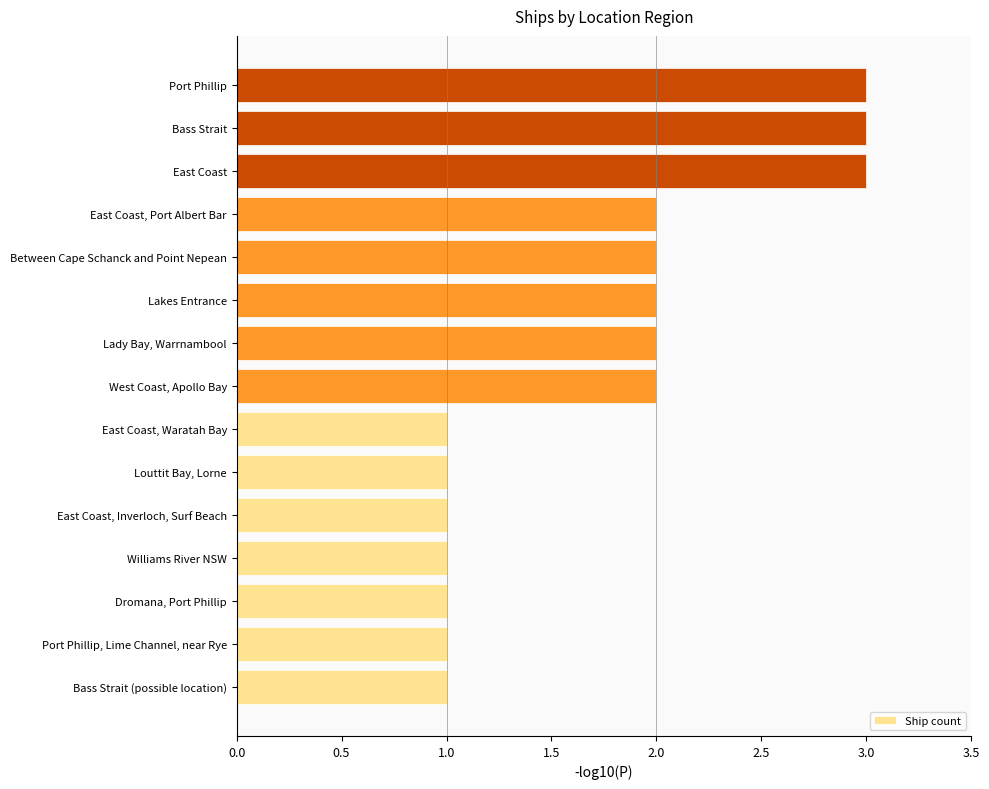

Is it true that the value at Williams River NSW is 1?

True